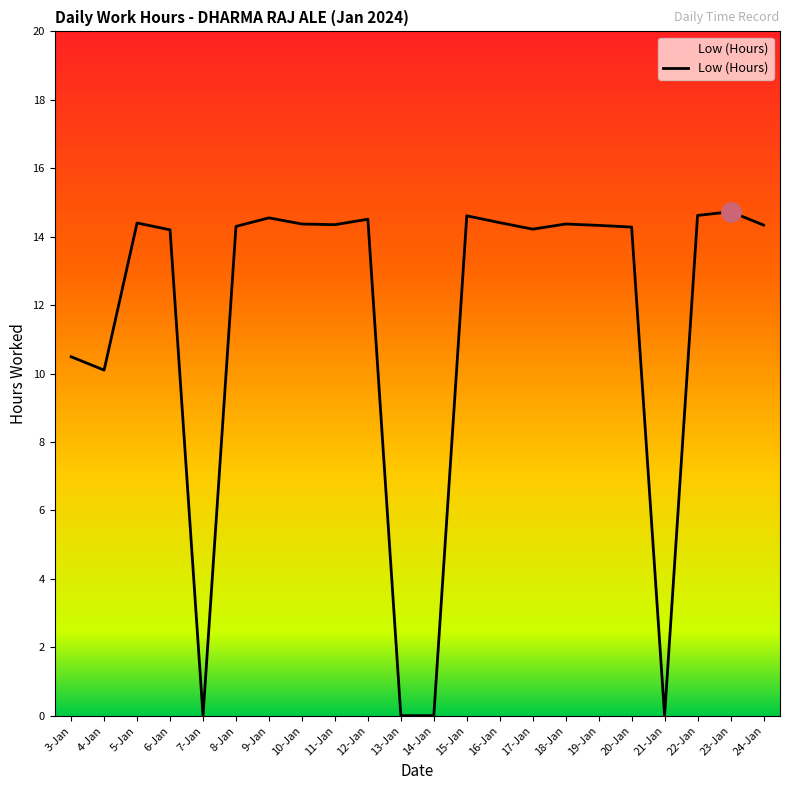

What is the change in value from 5-Jan to 8-Jan?

-0.1